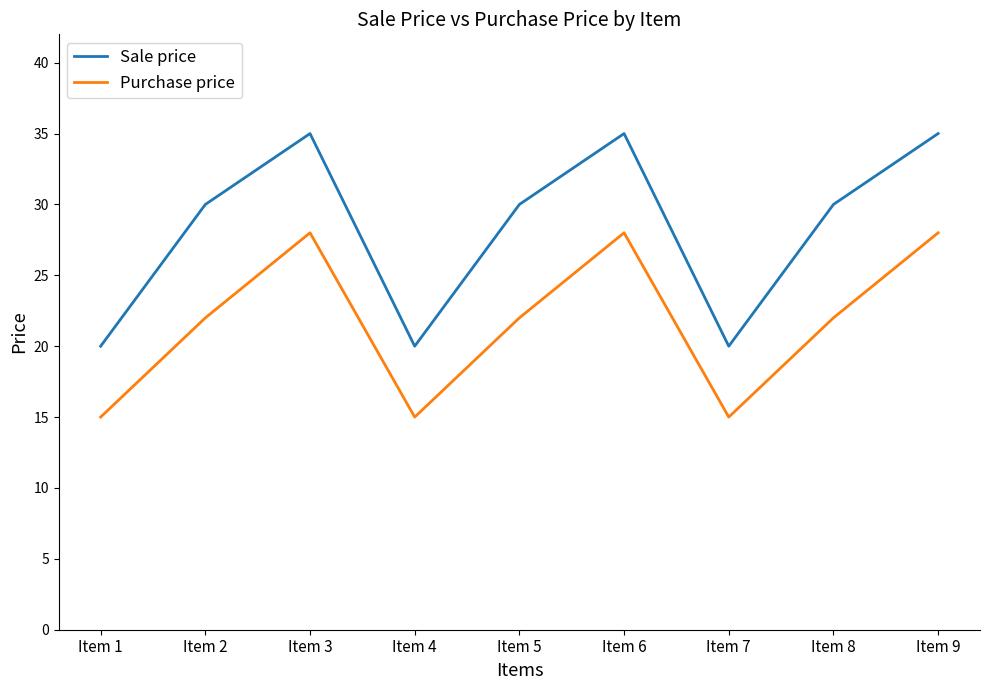

What is the minimum value for Sale price?

20